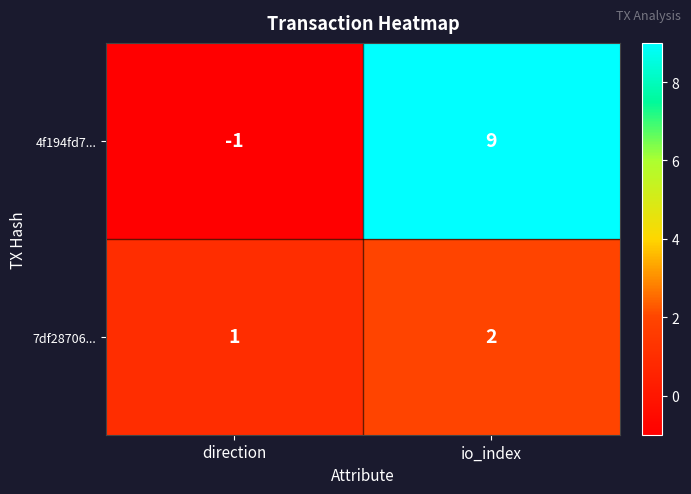

Which series has the largest total across all categories?

4f194fd7...